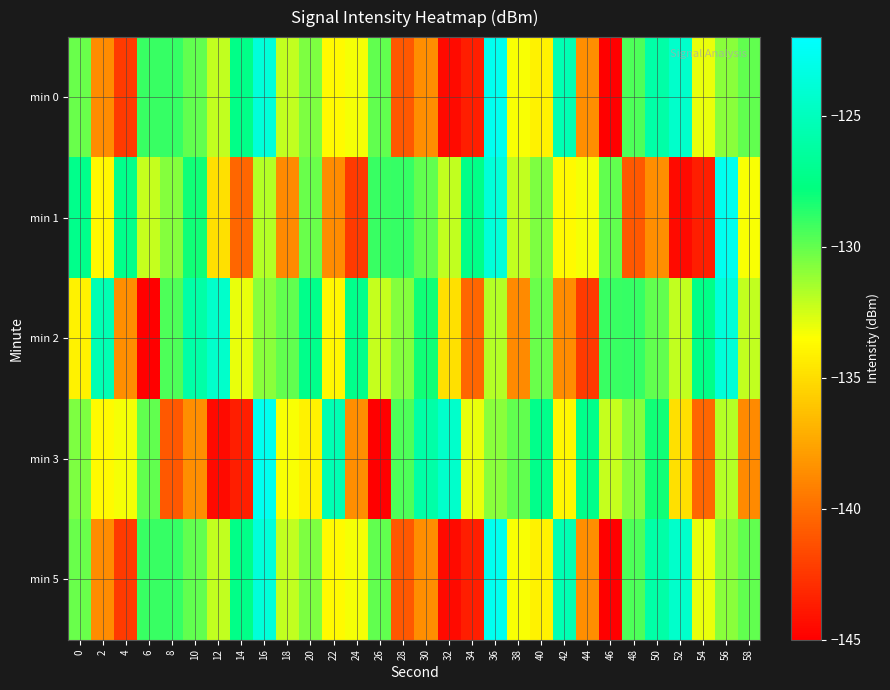

Rank the series at 24 from lowest to highest value.

min 1, min 3, min 0, min 5, min 2